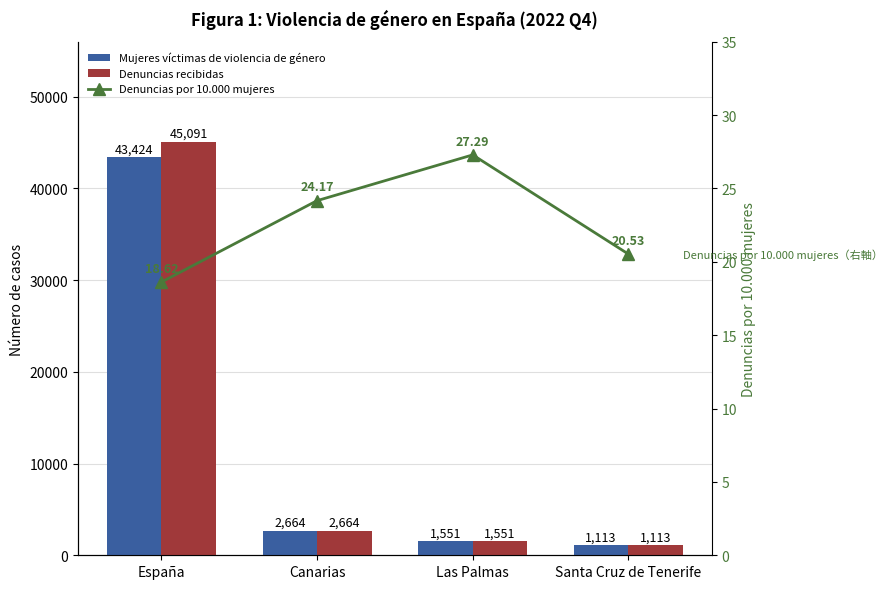

Which category has the highest value across all series?

España